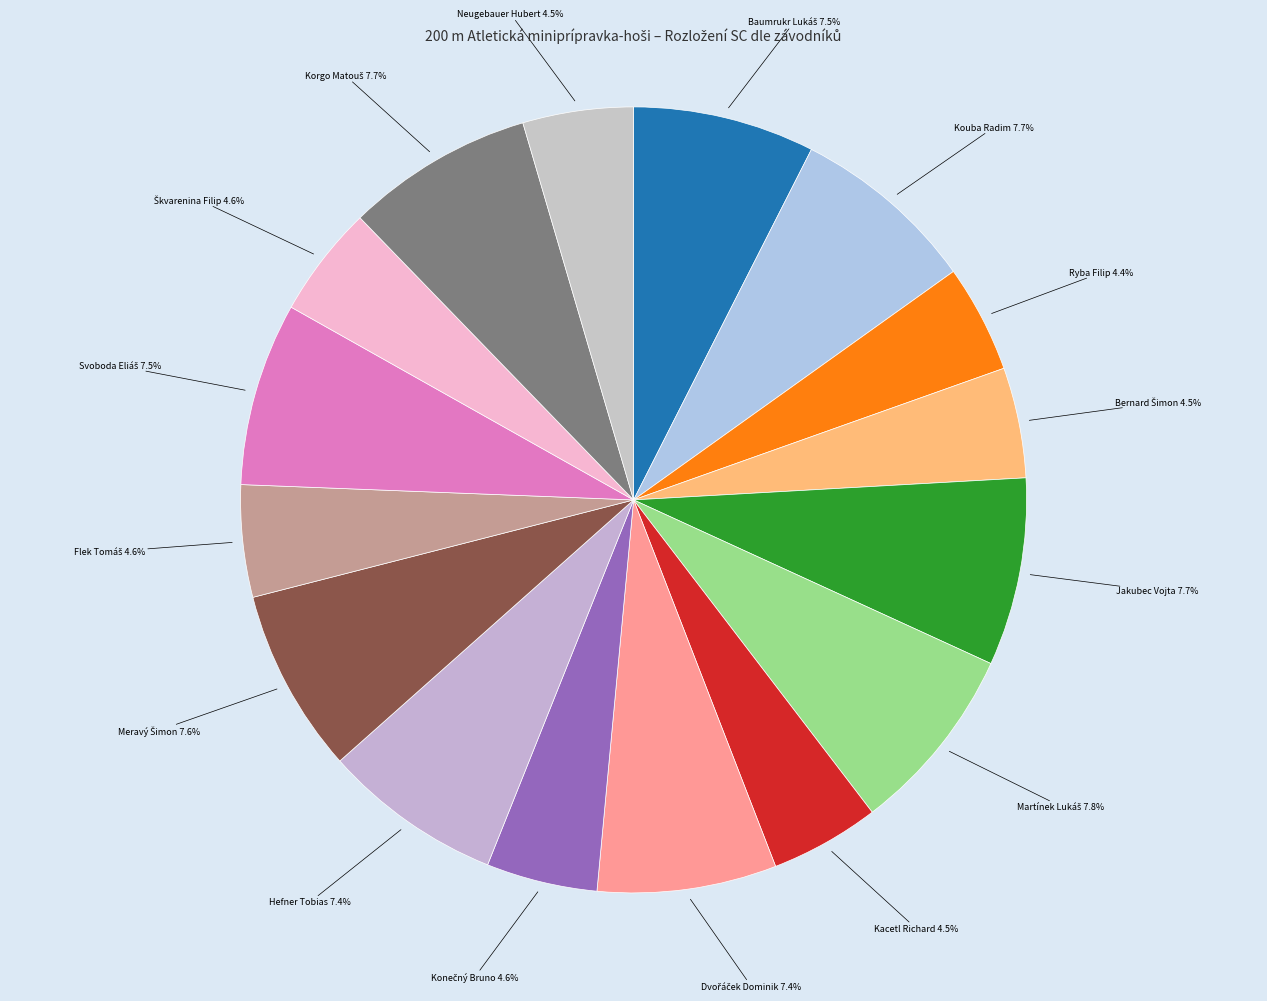

Does any single category account for the majority?

No